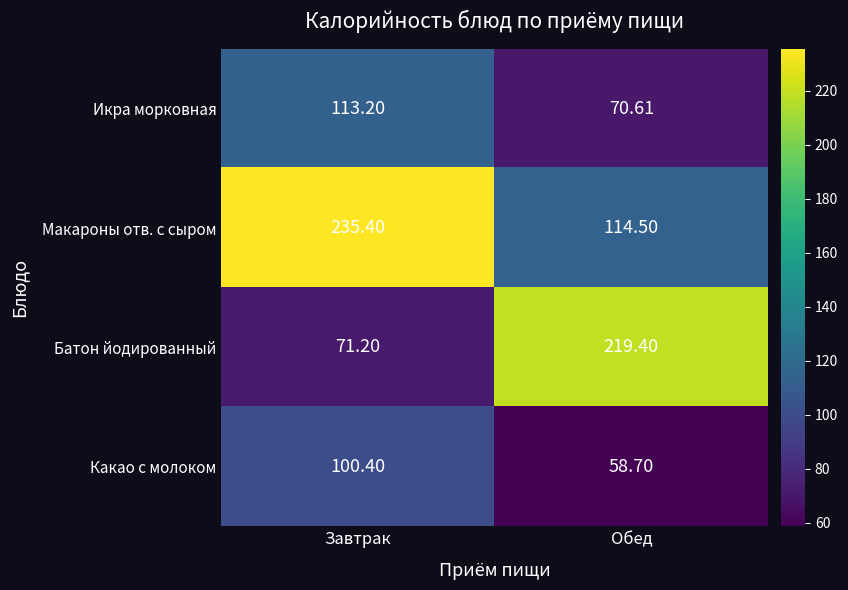

Between Завтрак and Обед, which series saw the biggest shift?

Батон йодированный